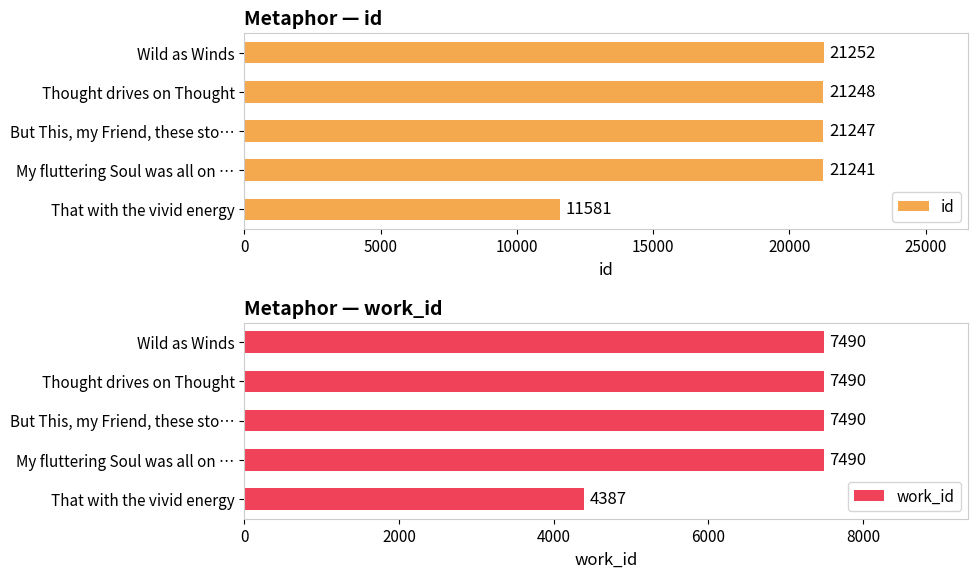

What are all the series names shown in the legend?

id, work_id